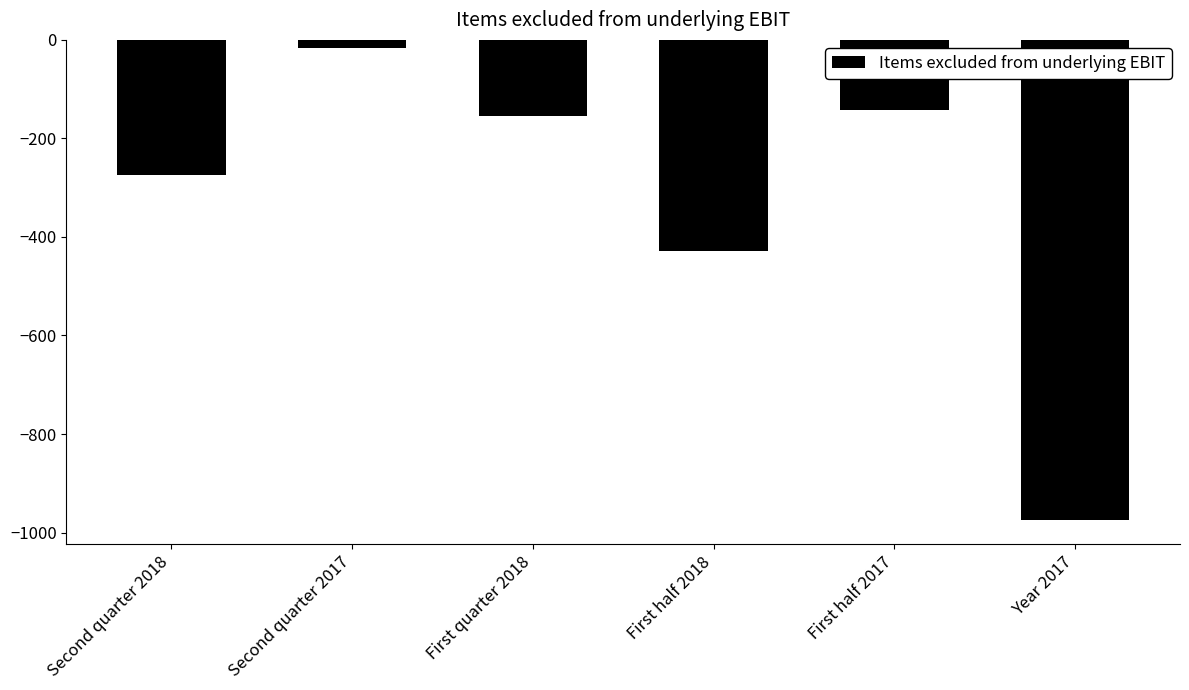

What is the label of the 1st bar from the left?

Second quarter 2018